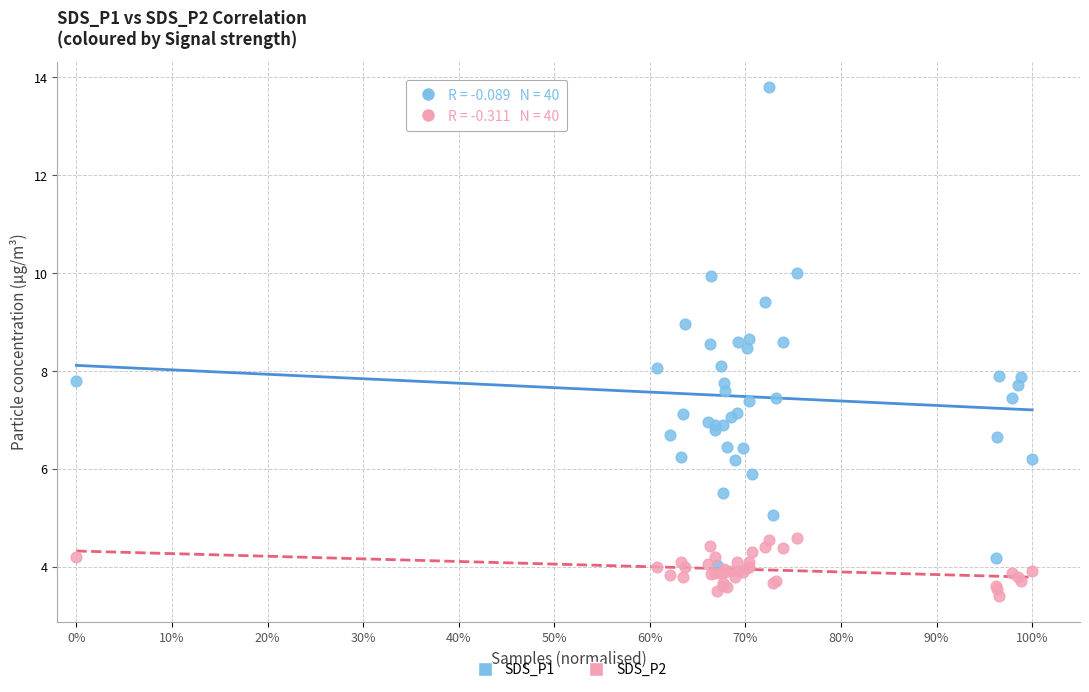

What are all the series names shown in the legend?

SDS_P1, SDS_P2